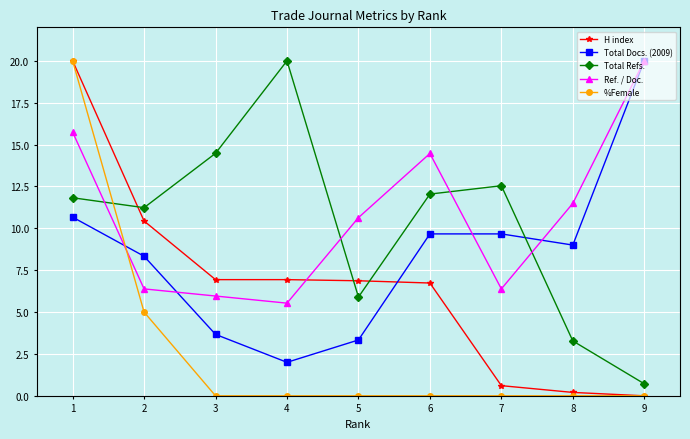

Read the Ref. / Doc. value at 2.

6.4